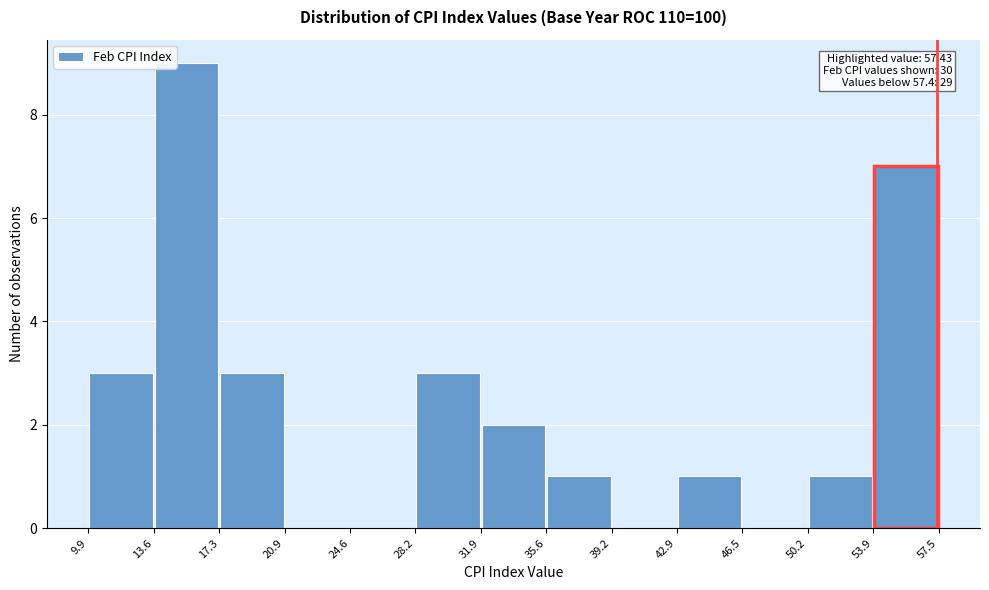

Over which range of the x-axis is the bar tallest?

13.6 to 17.3